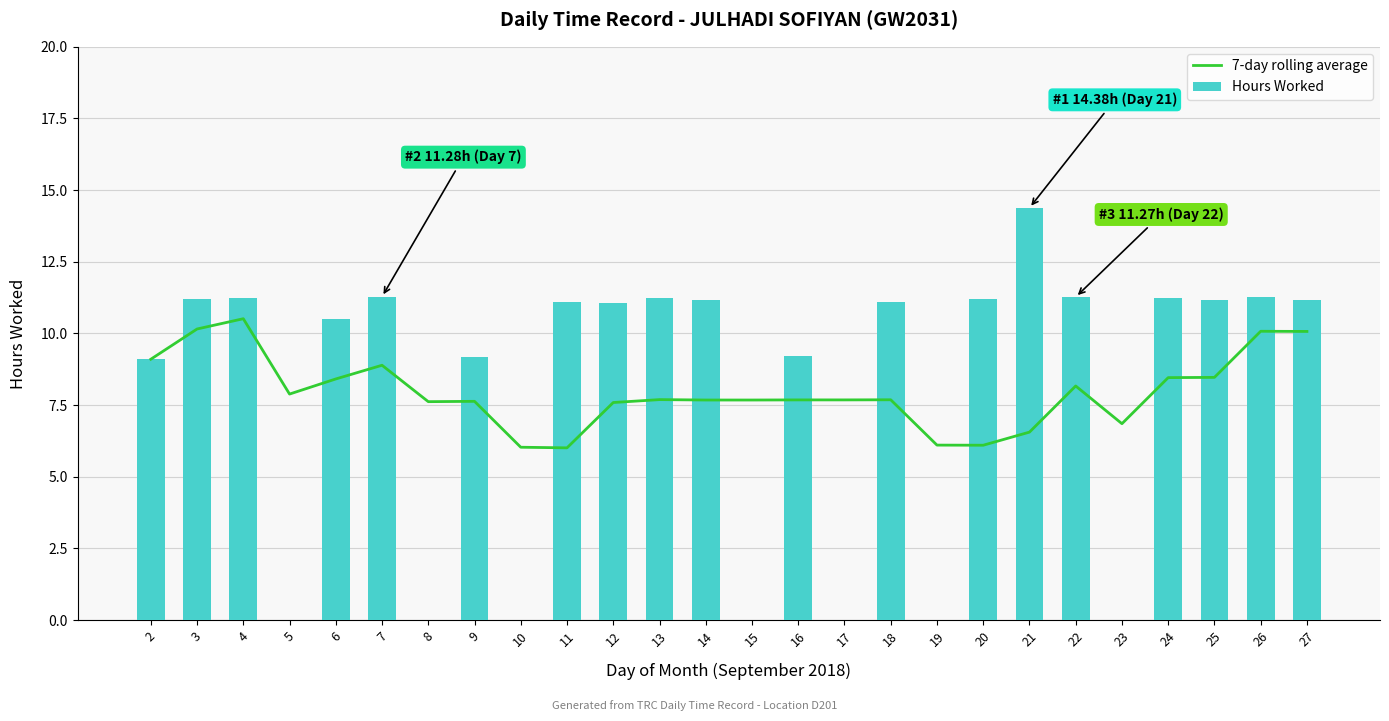

At how many categories does at least one series exceed 3?

26